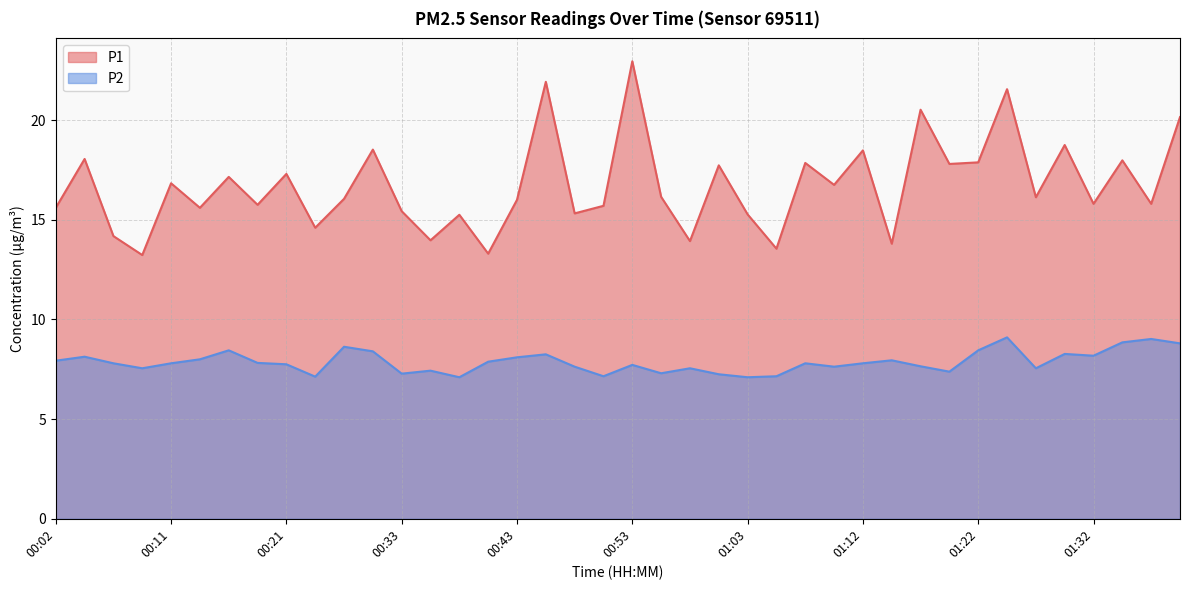

Reading left to right, transcribe all the data shown in this chart.

P1: 00:02=15.6	00:04=18.1	00:07=14.2	00:09=13.2	00:11=16.8	00:14=15.6	00:16=17.1	00:19=15.8	00:21=17.3	00:26=14.6	00:29=16.1	00:31=18.5	00:33=15.4	00:36=14.0	00:38=15.2	00:41=13.3	00:43=16.0	00:46=21.9	00:48=15.3	00:50=15.7	00:53=22.9	00:55=16.1	00:58=13.9	01:00=17.7	01:03=15.3	01:05=13.6	01:07=17.9	01:10=16.8	01:12=18.5	01:15=13.8	01:17=20.5	01:20=17.8	01:22=17.9	01:25=21.6	01:27=16.1	01:30=18.8	01:32=15.8	01:34=18.0	01:37=15.8	01:39=20.1
P2: 00:02=7.9	00:04=8.1	00:07=7.8	00:09=7.5	00:11=7.8	00:14=8.0	00:16=8.4	00:19=7.8	00:21=7.8	00:26=7.1	00:29=8.6	00:31=8.4	00:33=7.3	00:36=7.4	00:38=7.1	00:41=7.9	00:43=8.1	00:46=8.2	00:48=7.6	00:50=7.2	00:53=7.7	00:55=7.3	00:58=7.5	01:00=7.2	01:03=7.1	01:05=7.2	01:07=7.8	01:10=7.6	01:12=7.8	01:15=8.0	01:17=7.7	01:20=7.4	01:22=8.4	01:25=9.1	01:27=7.5	01:30=8.3	01:32=8.2	01:34=8.8	01:37=9.0	01:39=8.8